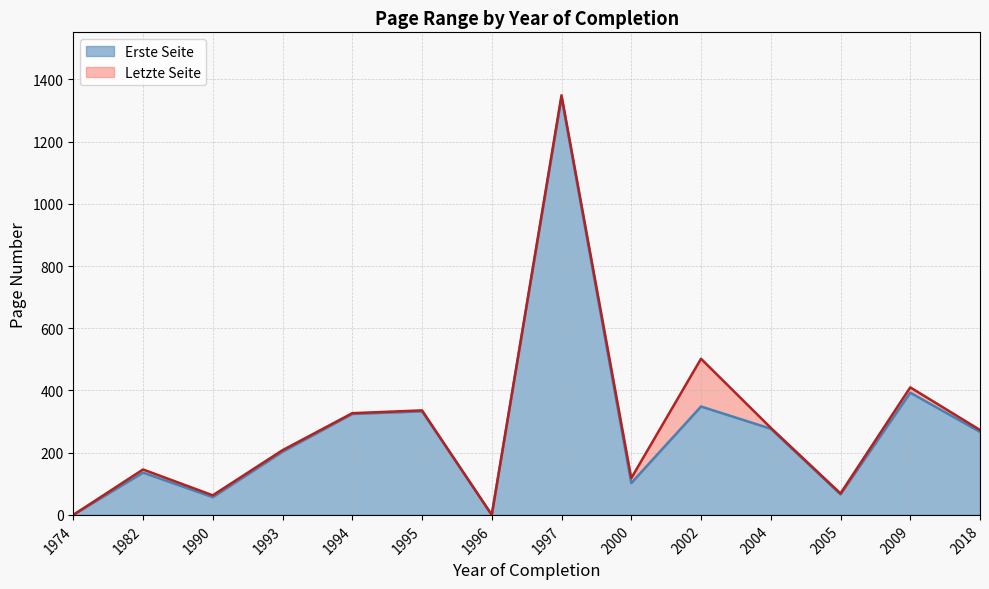

List the series in order of their peak value, lowest first.

Erste Seite, Letzte Seite